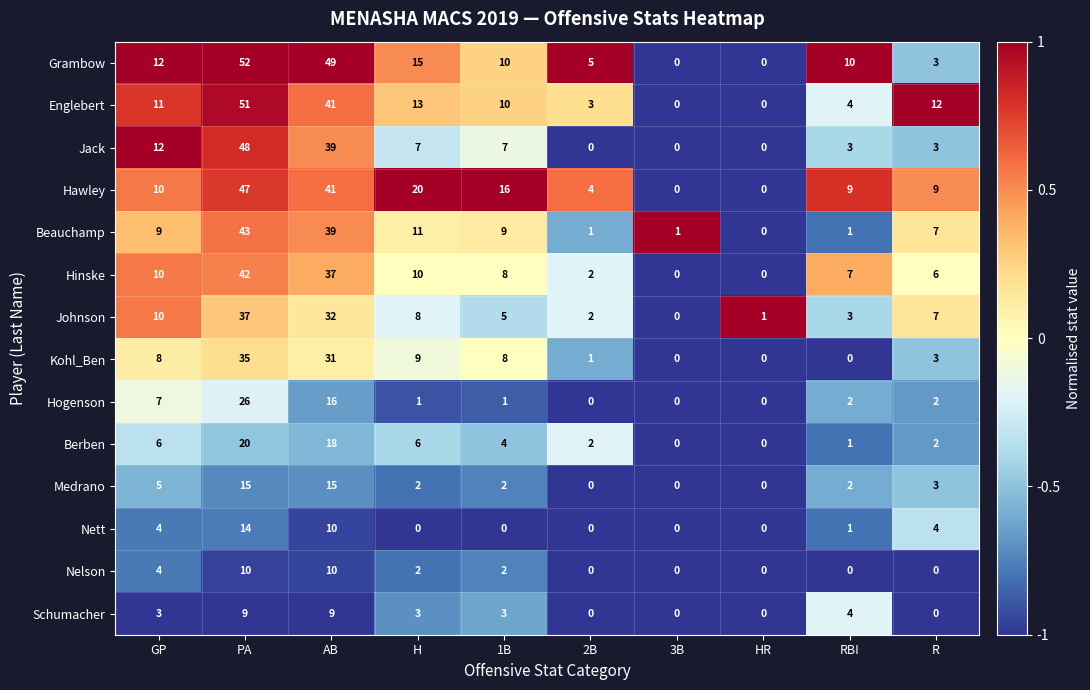

Which category has the highest value in the Johnson series?

PA